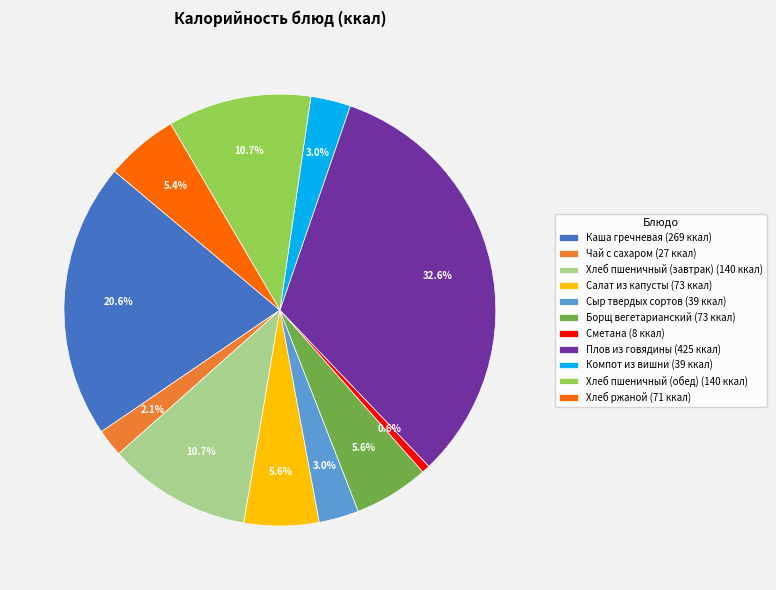

The Сметана slice represents 1% of the pie. True or false?

True